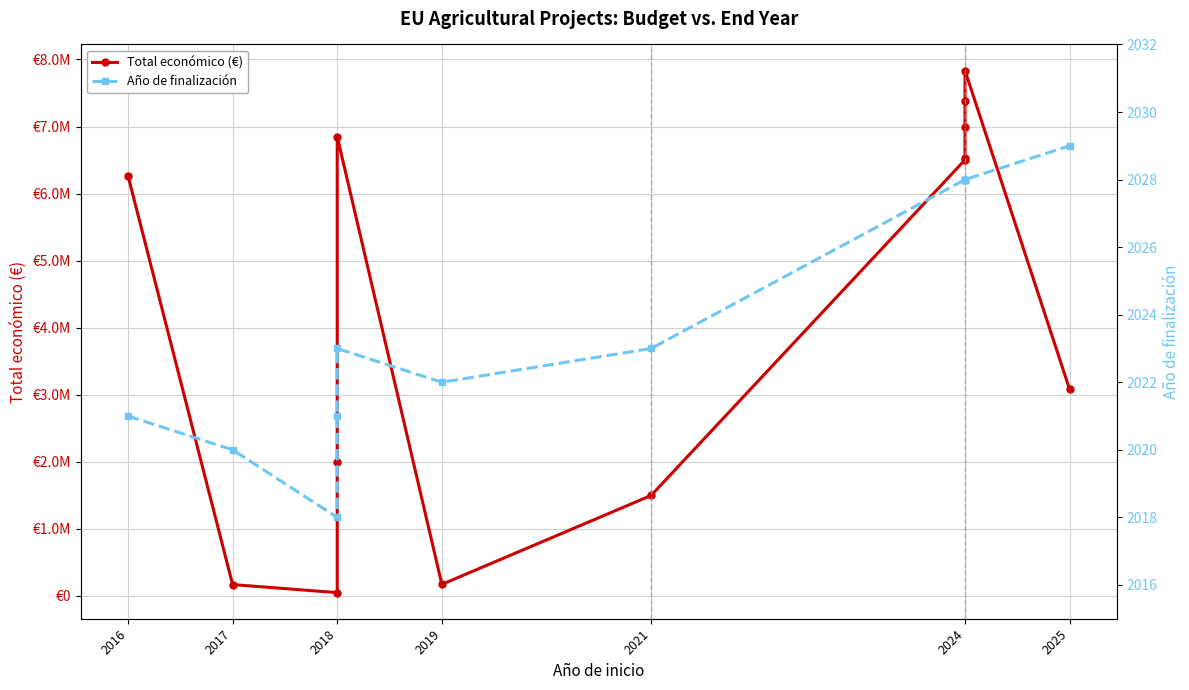

True or false: Total económico (€) and Año de finalización cross at least once.

False